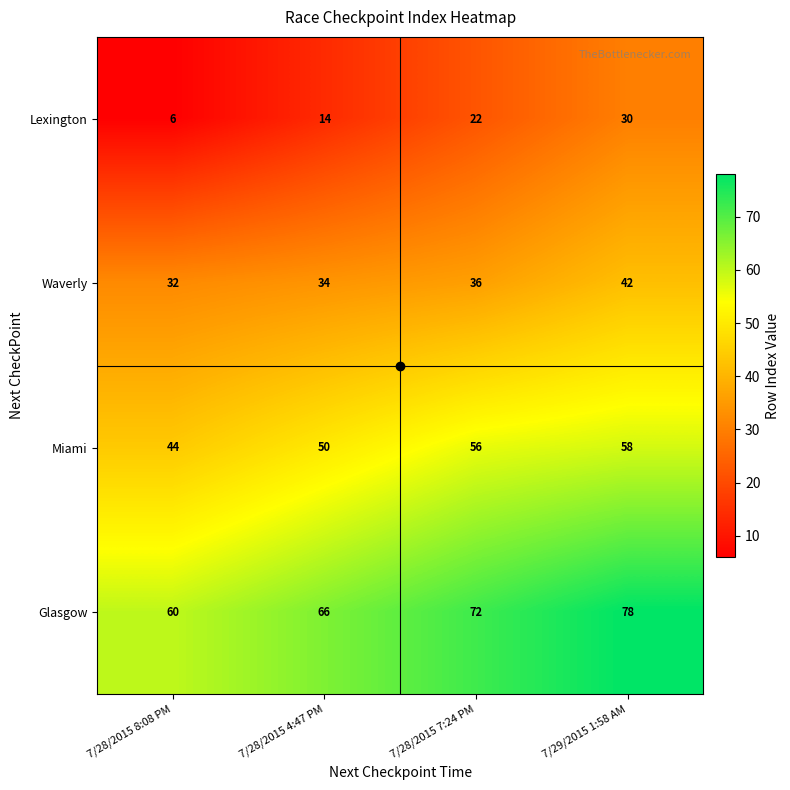

What is the spread (max minus min) of values at 7/29/2015 1:58 AM?

48